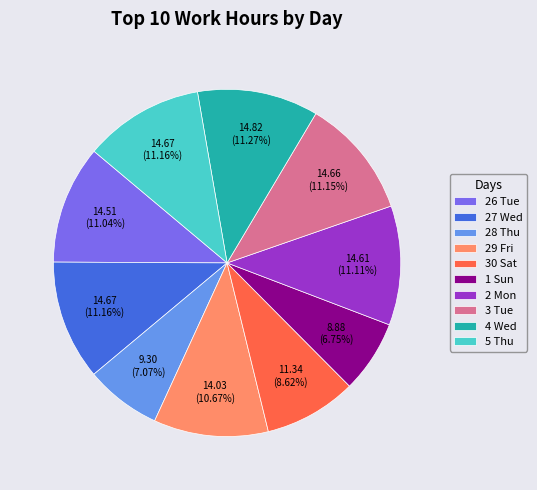

Between 28 Thu and 26 Tue, which is larger?

26 Tue